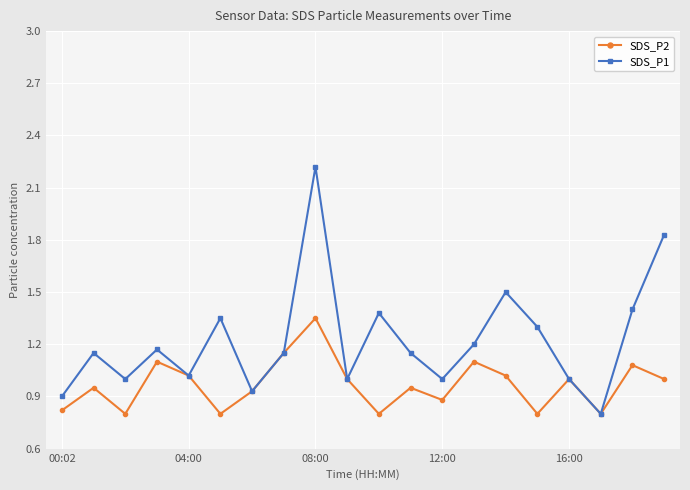

What is the minimum value for SDS_P2?

0.8